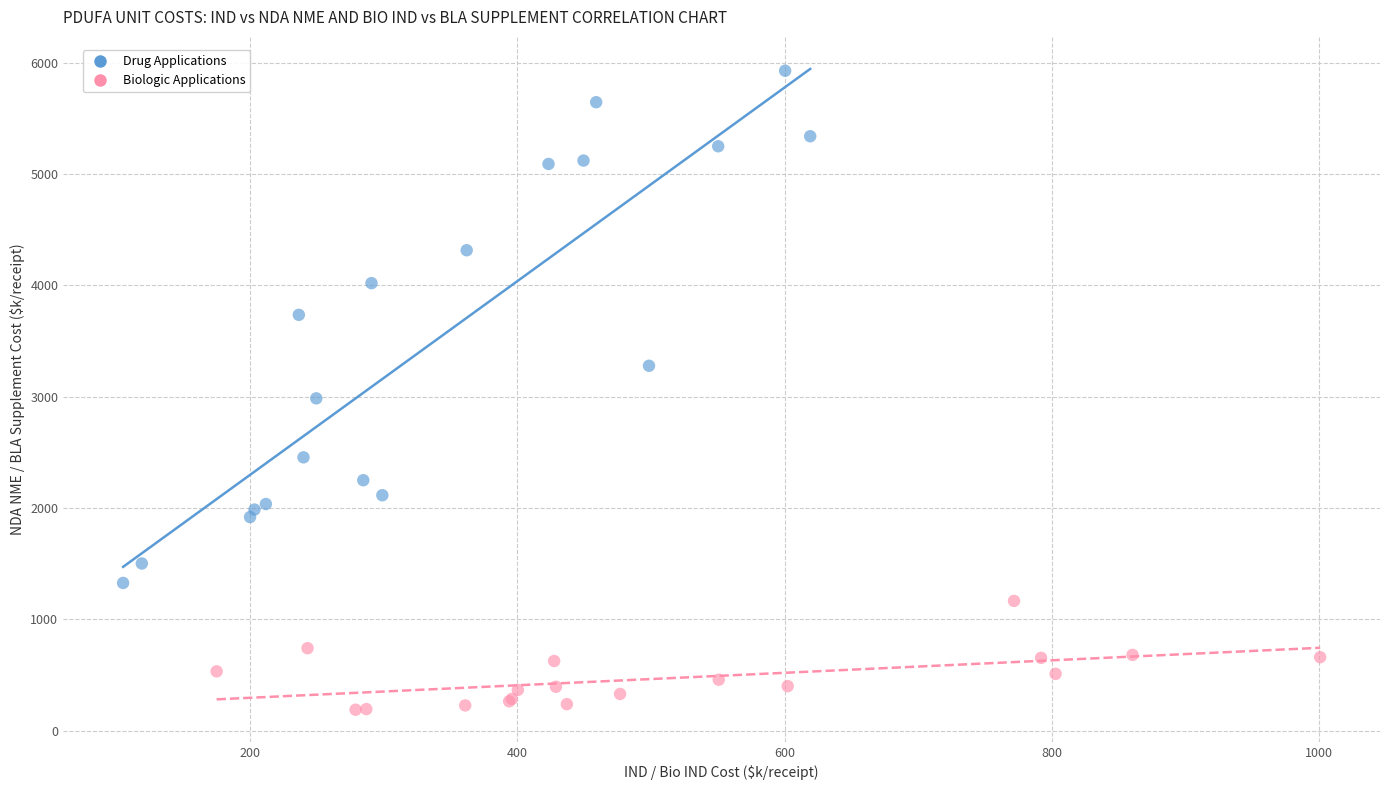

Which series contains the highest Y value?

Drug Applications